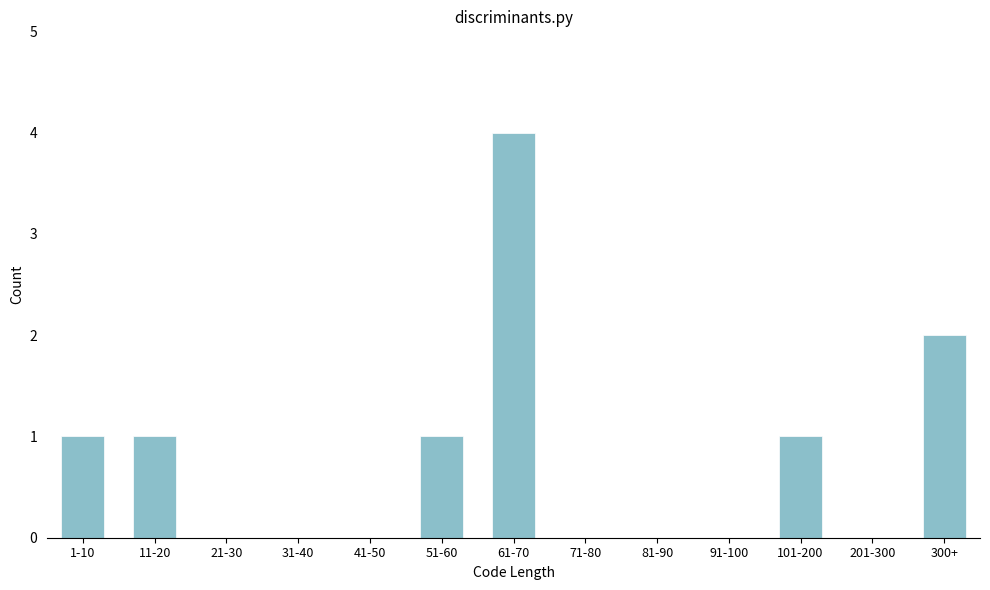

Reading right to left, extract all data points from this chart.

300+=2	201-300=0	101-200=1	91-100=0	81-90=0	71-80=0	61-70=4	51-60=1	41-50=0	31-40=0	21-30=0	11-20=1	1-10=1